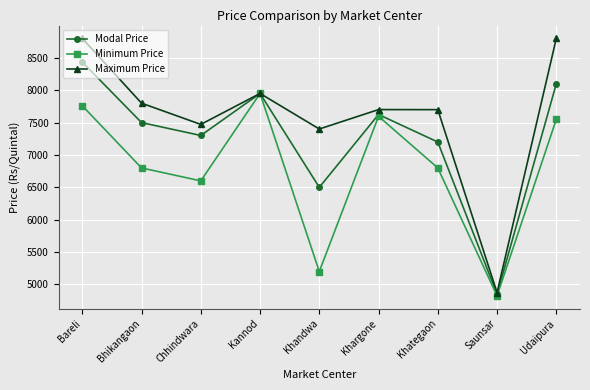

At which category does the chart reach its minimum across all series?

Saunsar